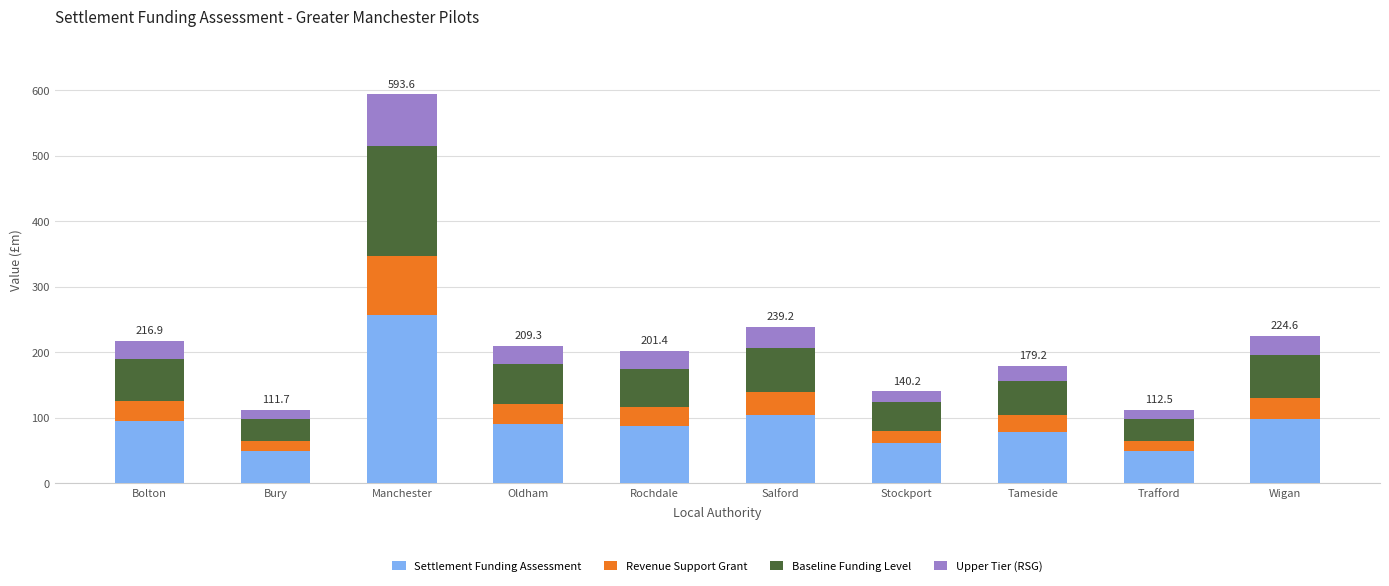

What is the total value across all series at Bury?

111.7